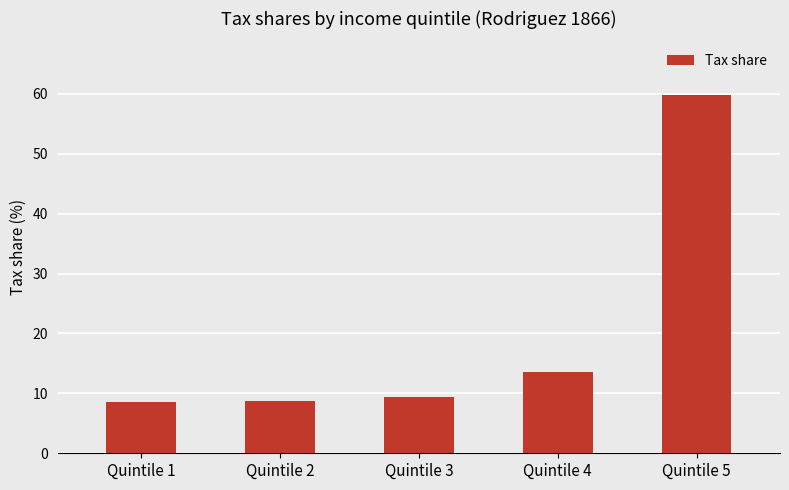

Where is the data nearest to the value 34?

Quintile 4